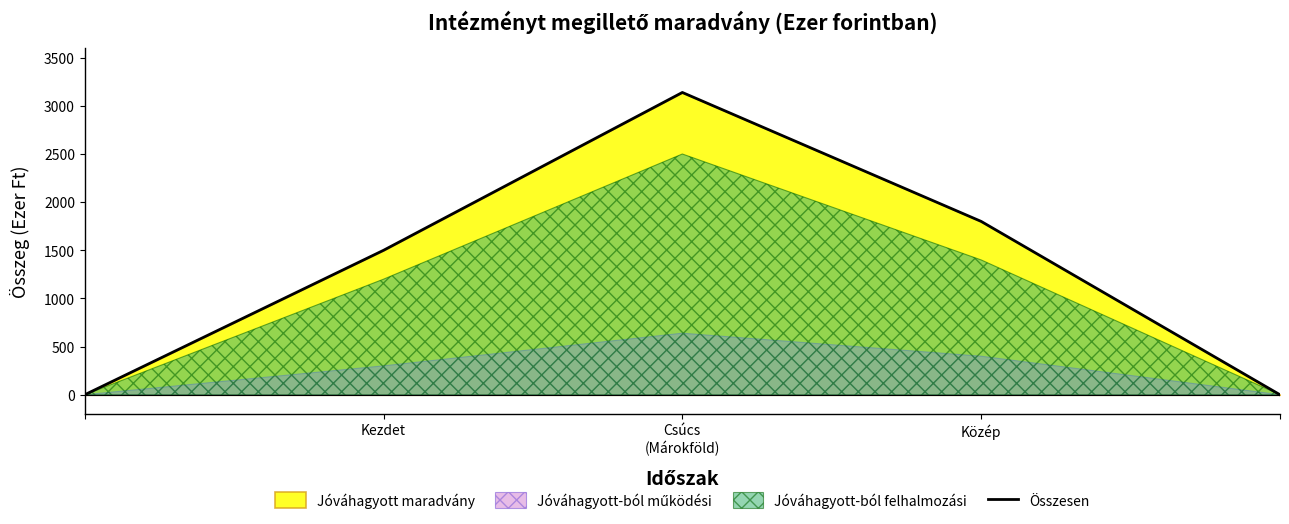

The Összesen series shows 3029 at Közép. True or false?

False